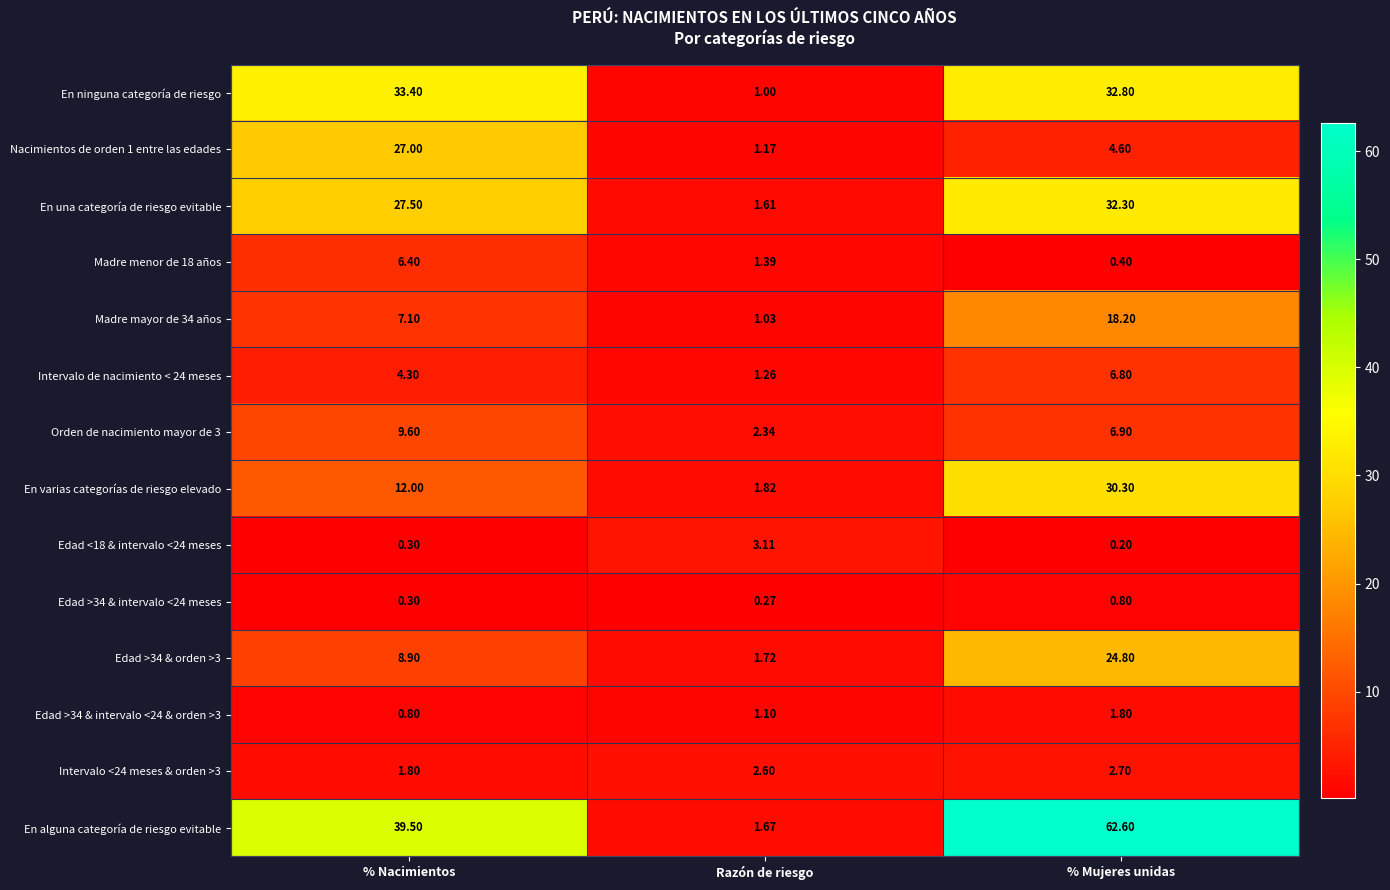

At which label does Madre menor de 18 años reach its minimum?

% Mujeres unidas